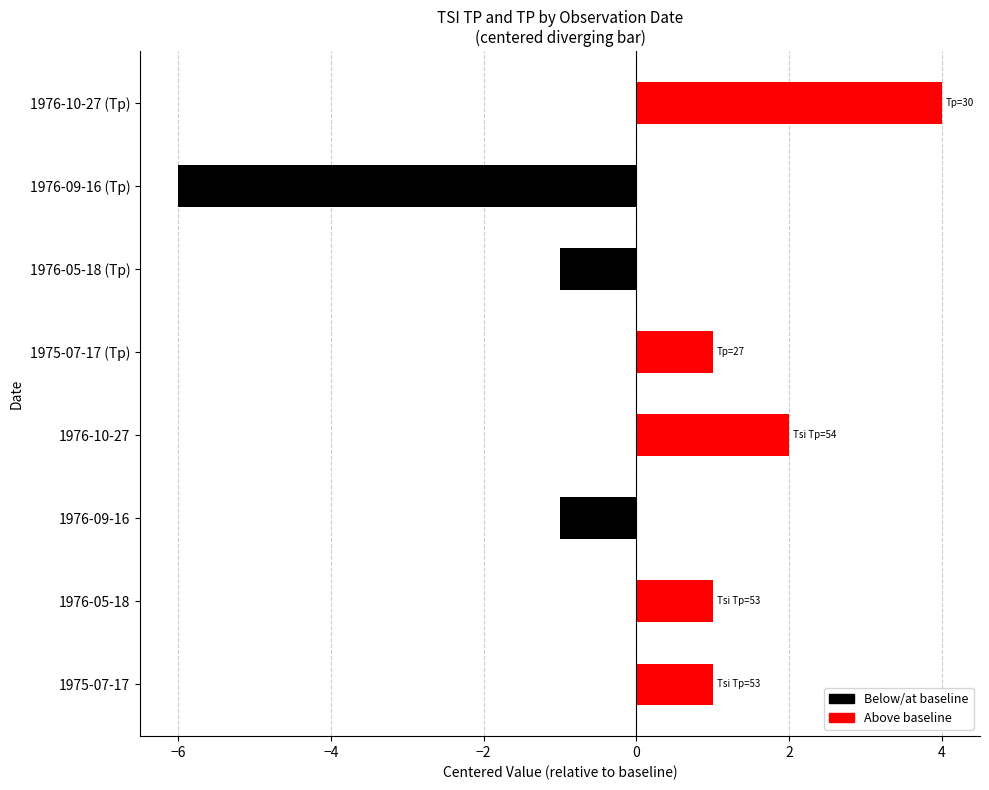

Which series has the largest total across all categories?

Tsi Tp (centered)